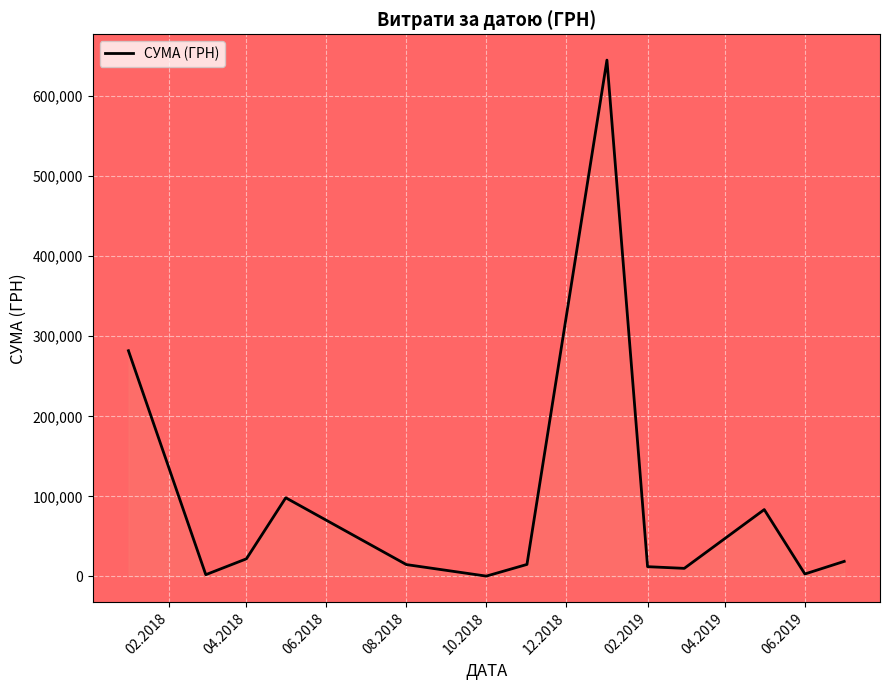

What is the maximum value shown in the chart?

645005.1